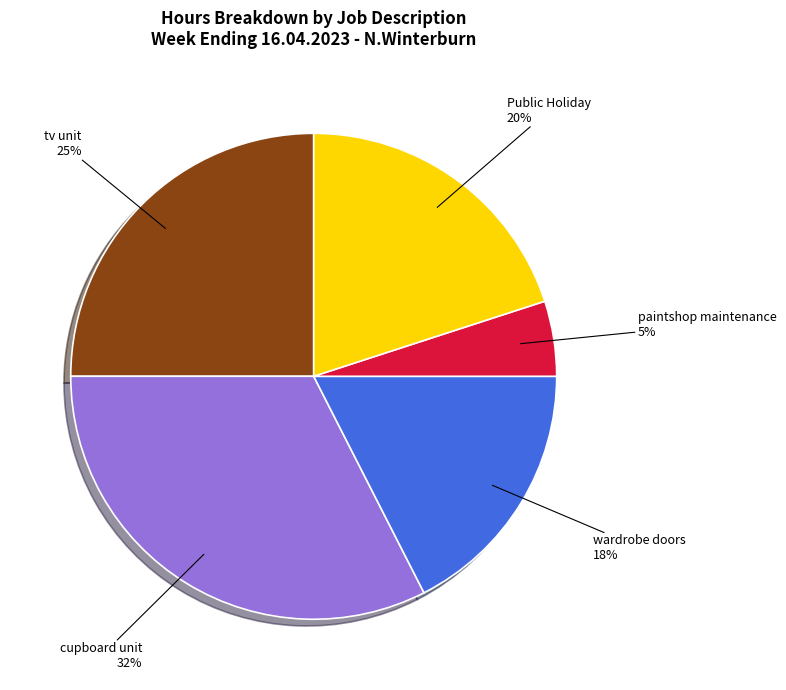

To the nearest percent, what is the combined percentage of wardrobe doors and cupboard unit?

50%